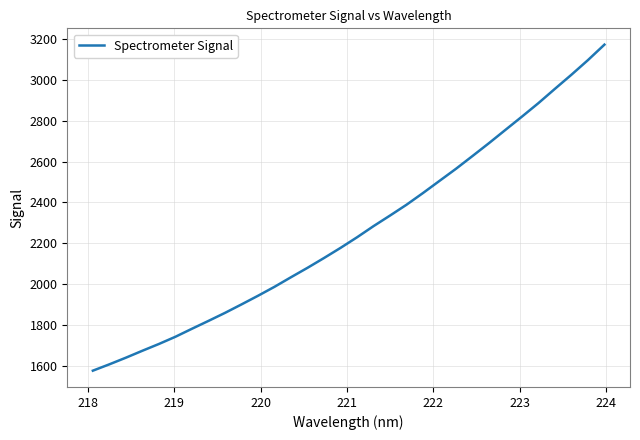

What is the maximum value shown in the chart?

3171.5